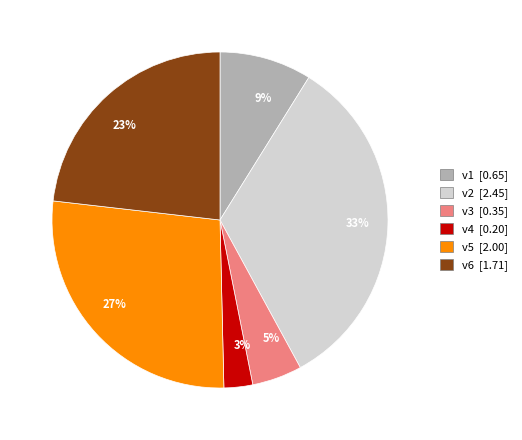

Is there any slice that represents more than half of the pie?

No